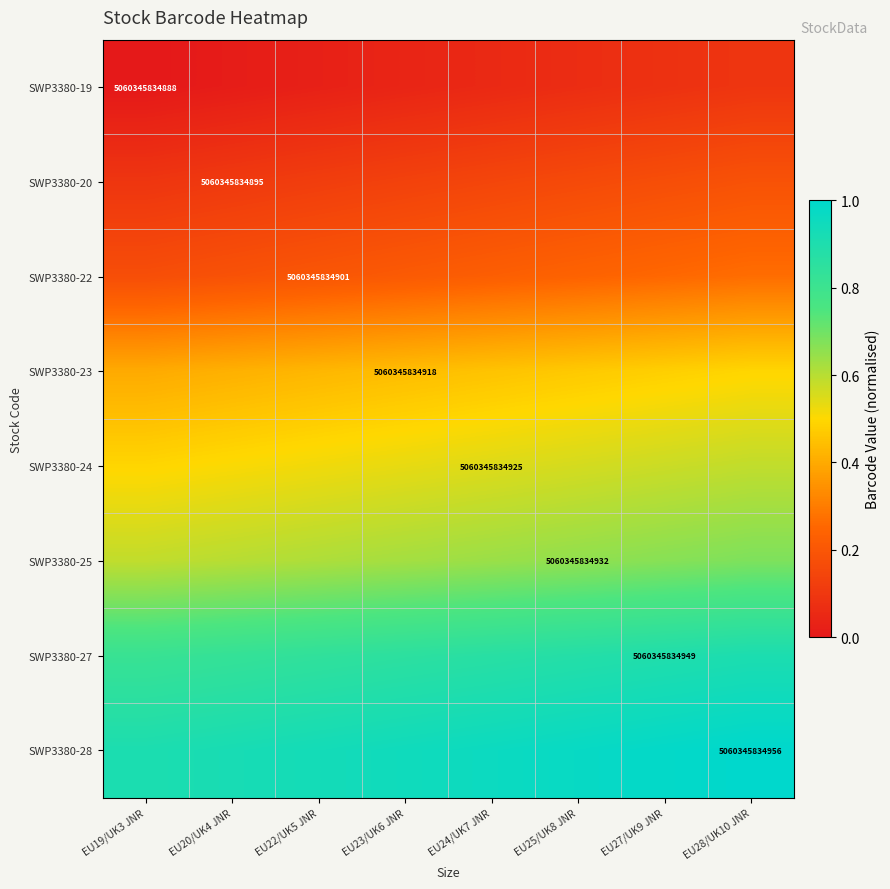

What is the highest value of the SWP3380-23 series?

0.5